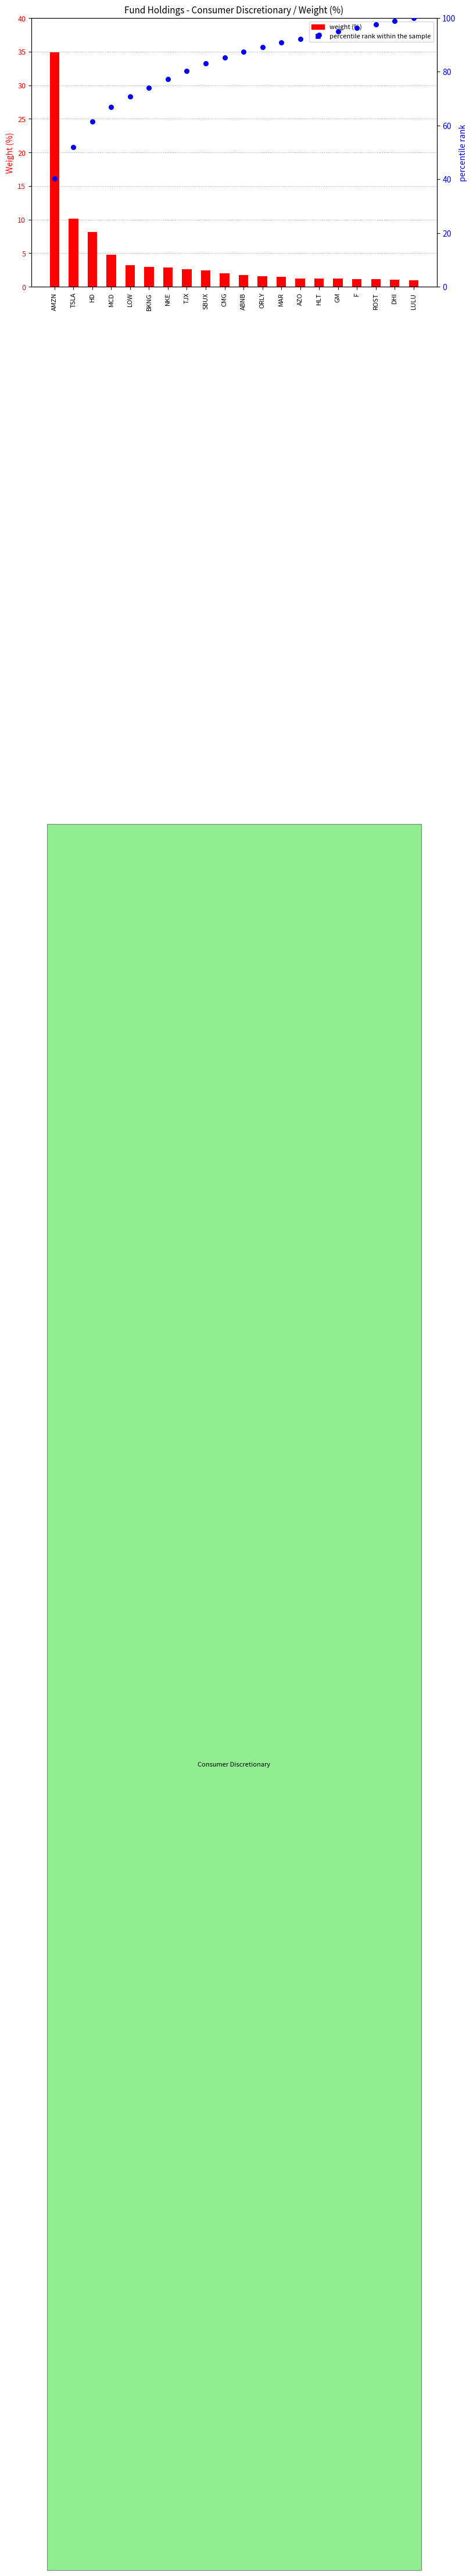

Is the value of weight (%) at SBUX greater than the value of percentile rank within the sample at ORLY?

No